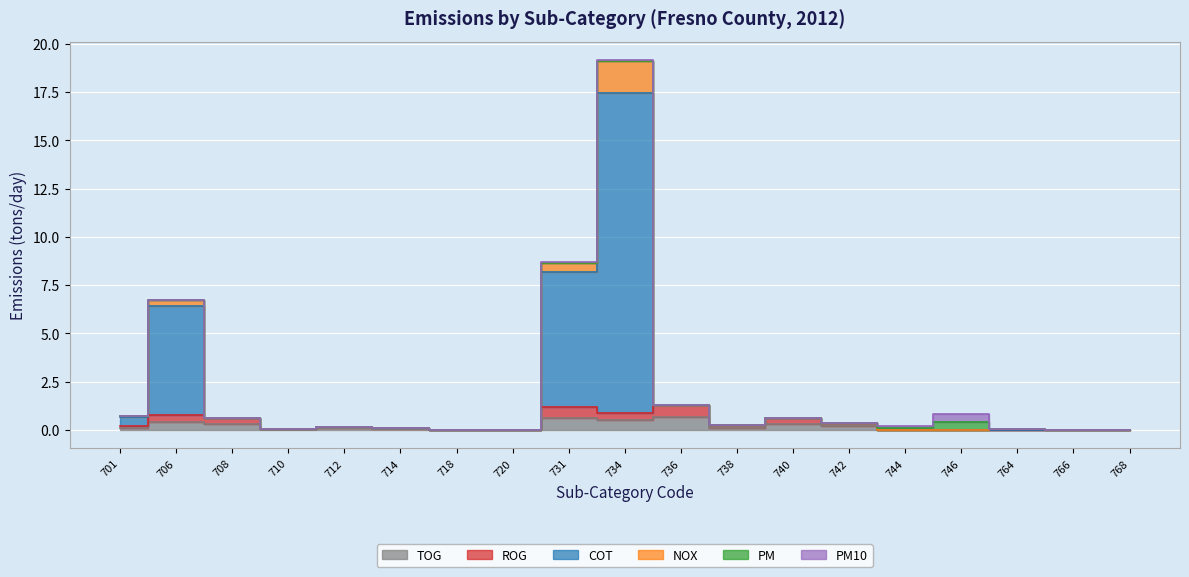

At which category does the chart reach its peak across all series?

734